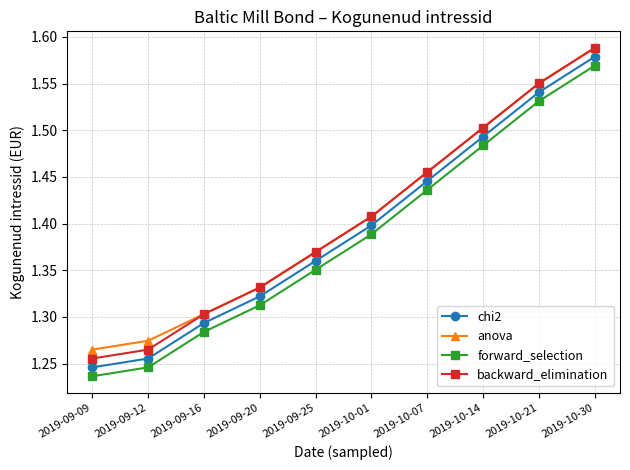

What position from the right is 2019-09-25?

6